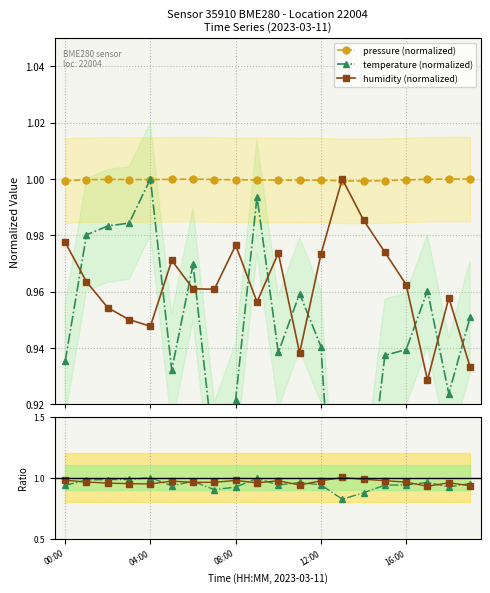

True or false: pressure (normalized) has more than 2 points higher than both neighbors.

True